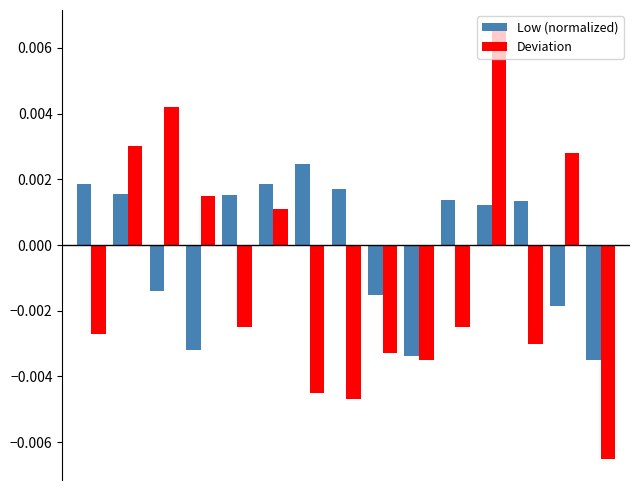

Which series has the largest total across all categories?

Low (normalized)